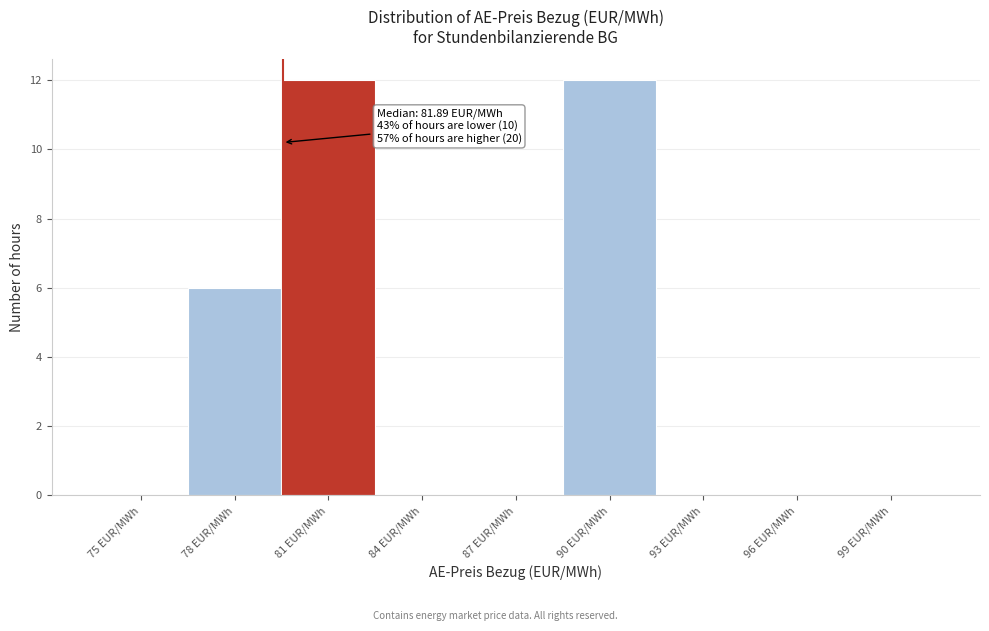

Reading left to right, transcribe all the data shown in this chart.

75 EUR/MWh=0	78 EUR/MWh=6	81 EUR/MWh=12	84 EUR/MWh=0	87 EUR/MWh=0	90 EUR/MWh=12	93 EUR/MWh=0	96 EUR/MWh=0	99 EUR/MWh=0